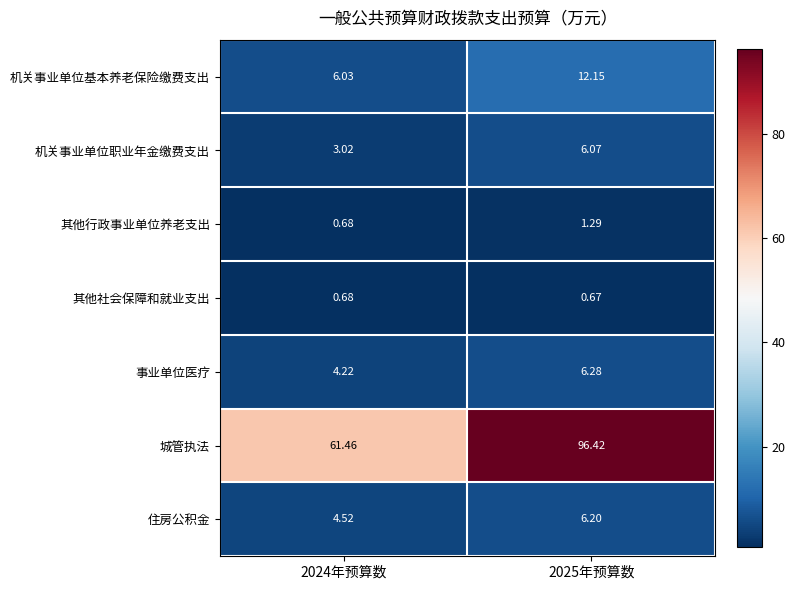

Which series has the largest total across all categories?

城管执法